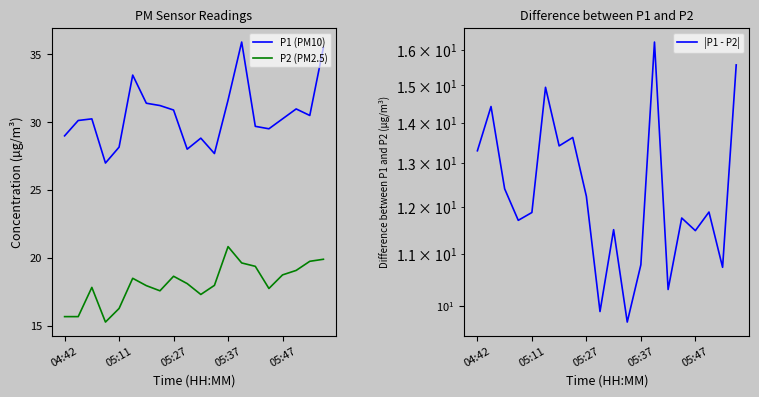

At which category is the sum across all series the highest?

13